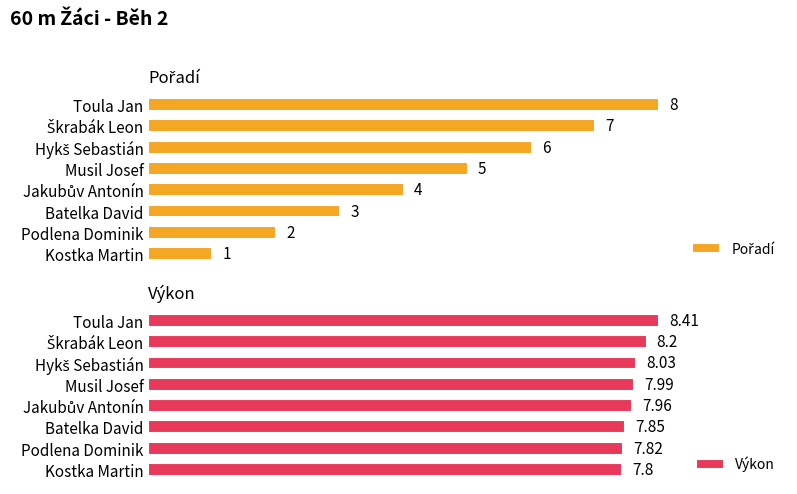

The value of Pořadí at Toula Jan is 11.0. True or false?

False